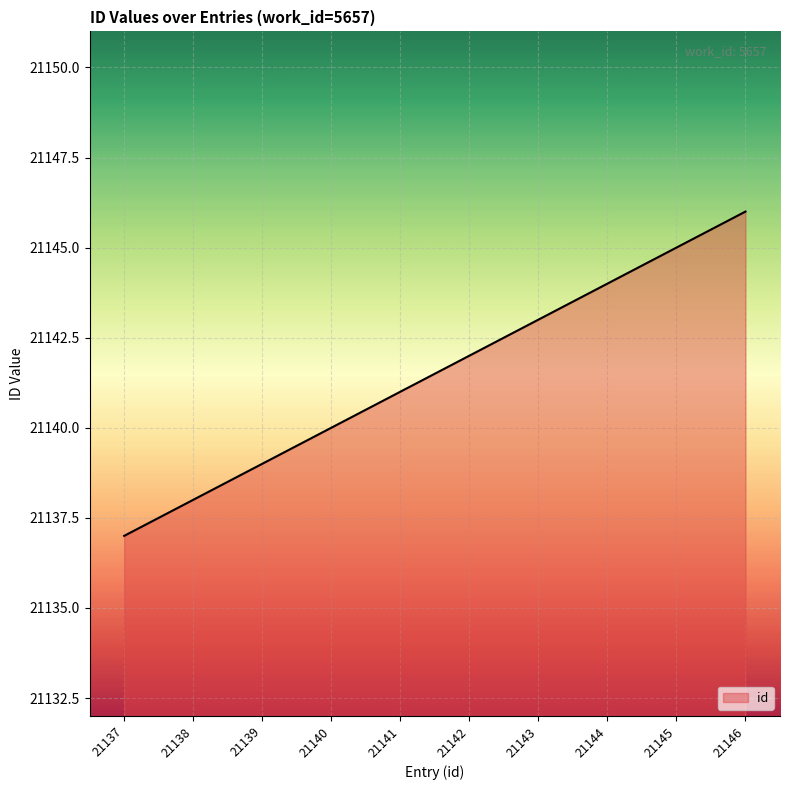

Which label corresponds to the largest value in the chart?

21146